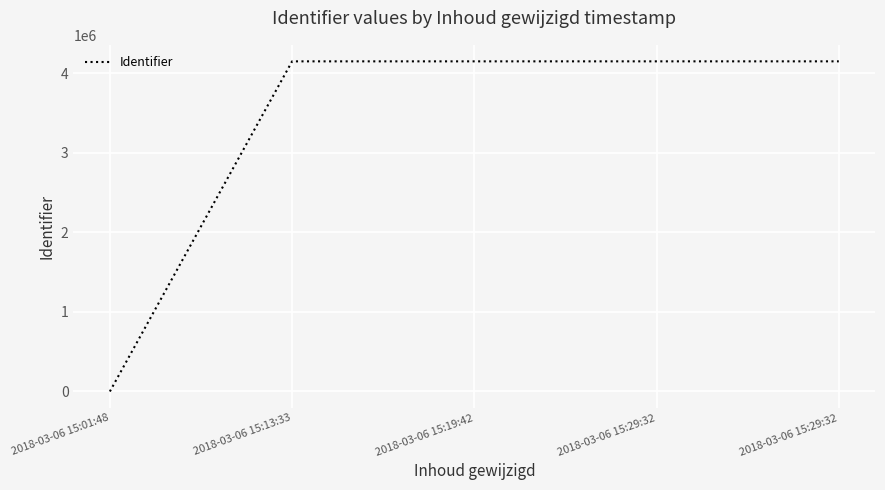

How many positive values are there?

4